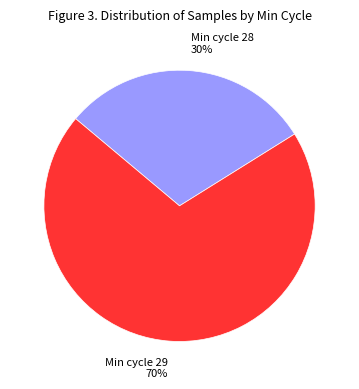

Rank the categories by value from highest to lowest.

Min cycle 29 70%, Min cycle 28 30%